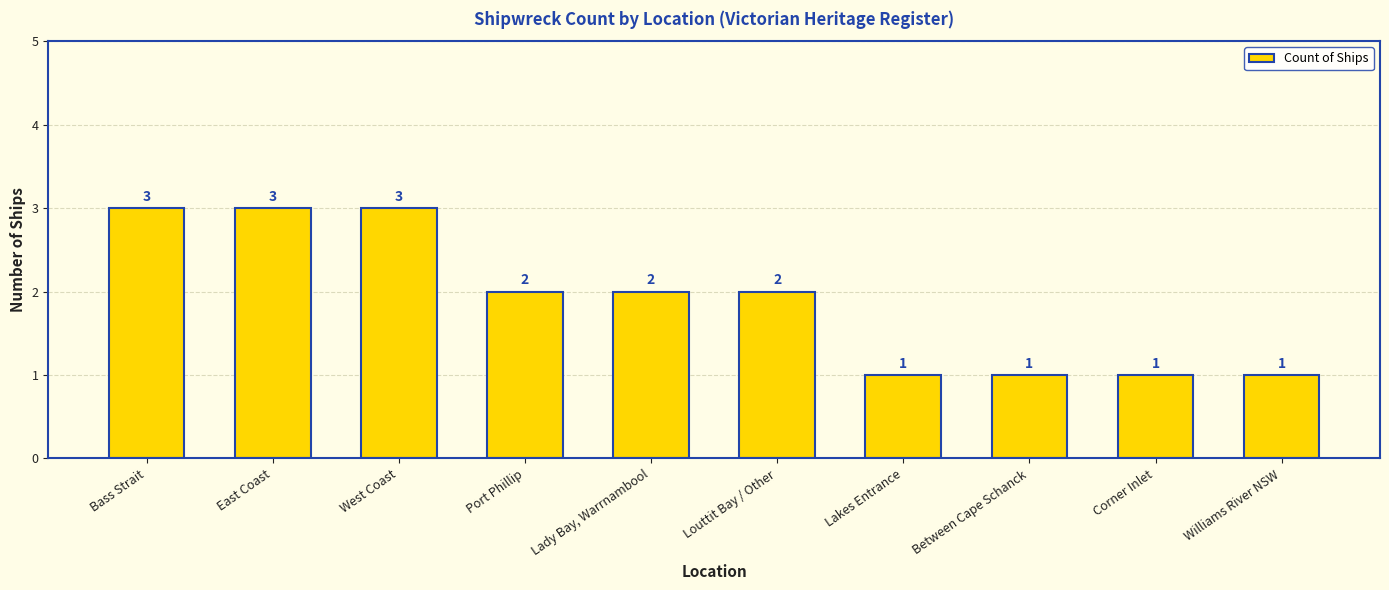

What is the difference between the maximum and minimum values?

2